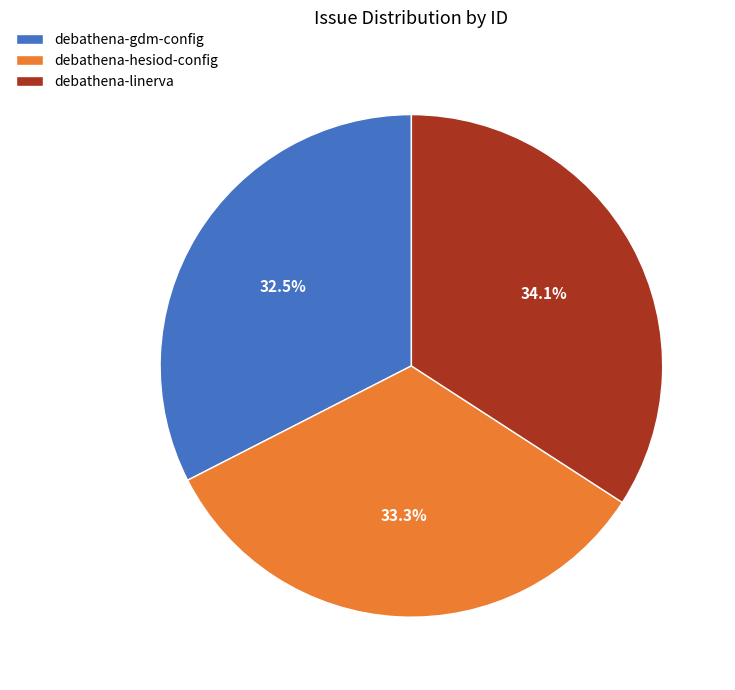

How many segments does this pie chart have?

3